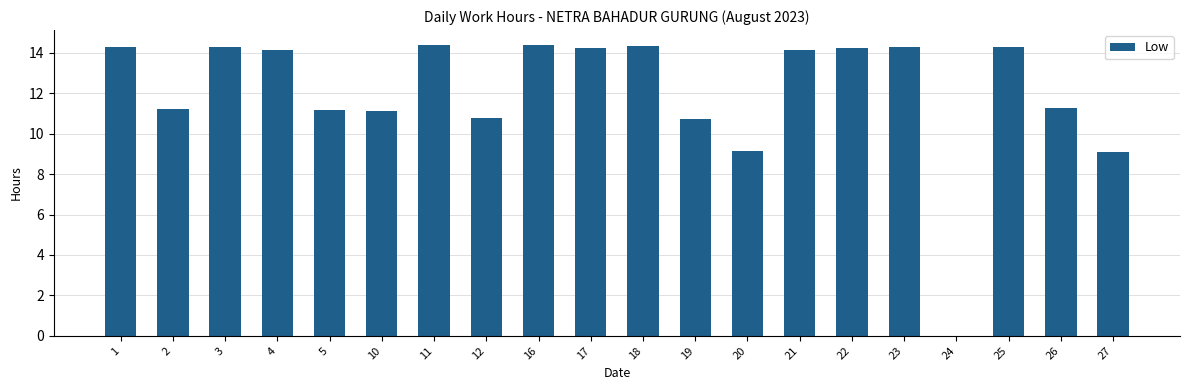

What is the greatest value displayed?

14.4